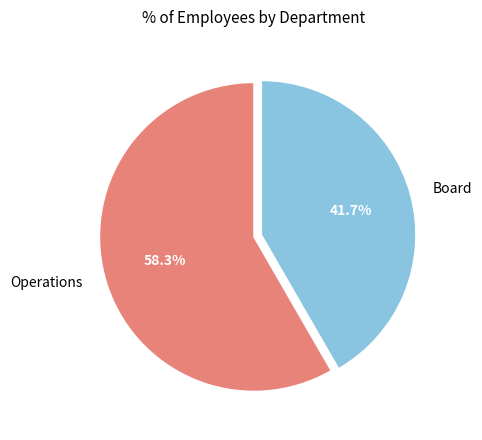

To the nearest percent, what is the combined percentage of Board and Operations?

100%